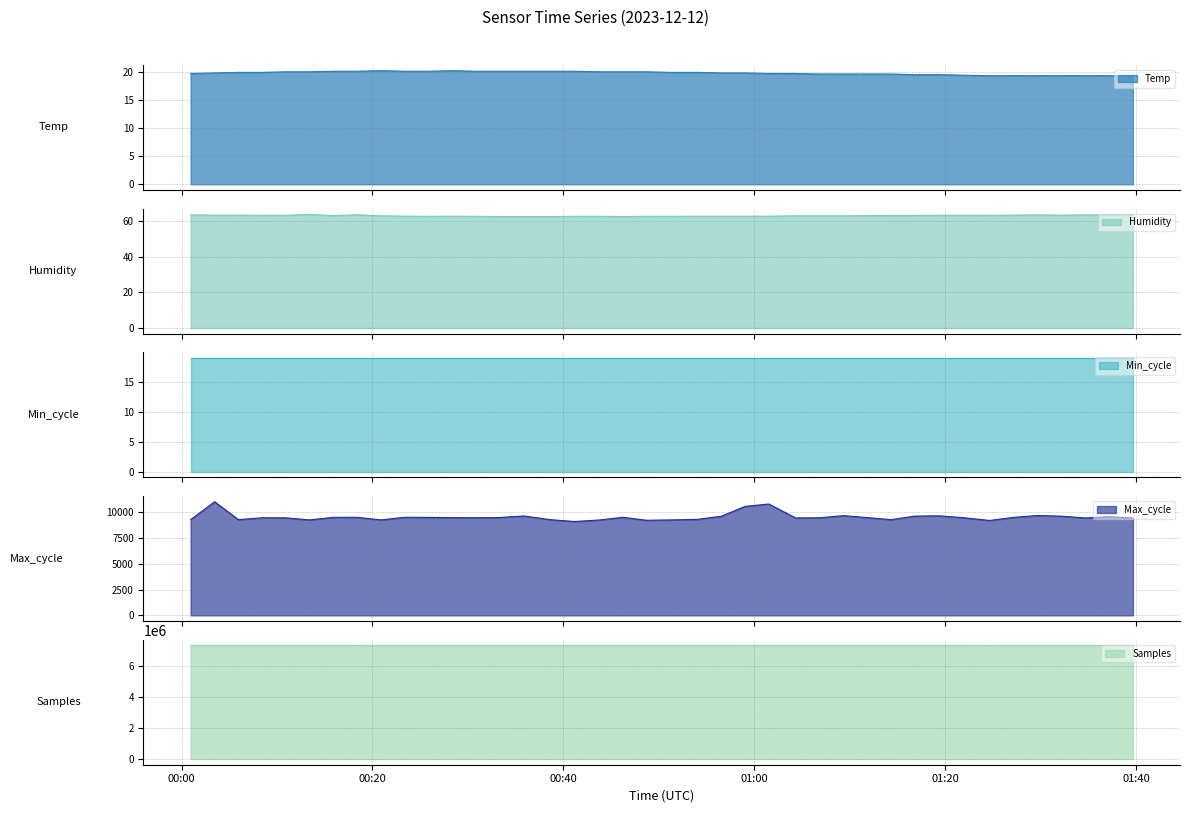

What is the total value across all series at 2023/12/12 01:32:09?

7331841.6